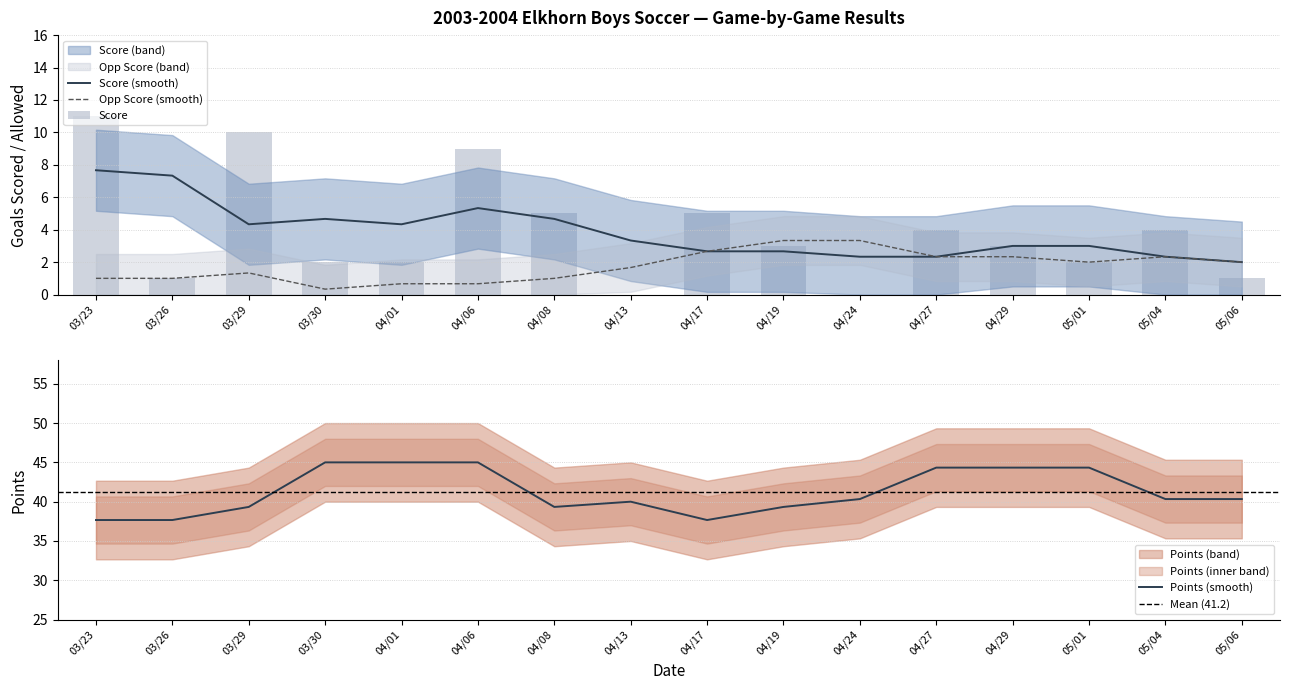

How many data points in Points are less than 40?

6